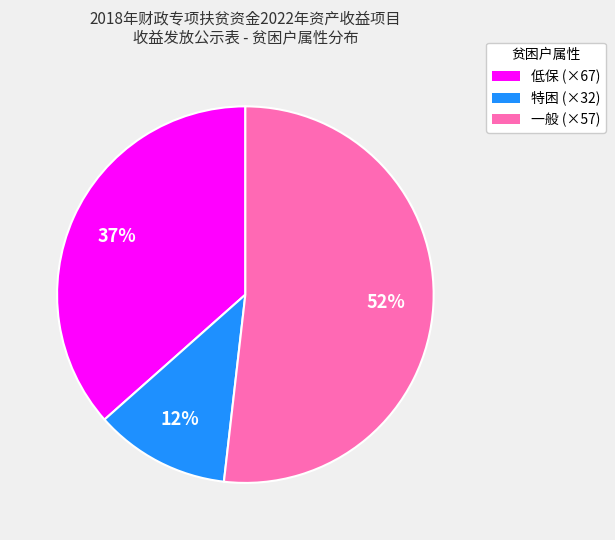

Is the sum of 一般 and 特困 greater than half?

Yes